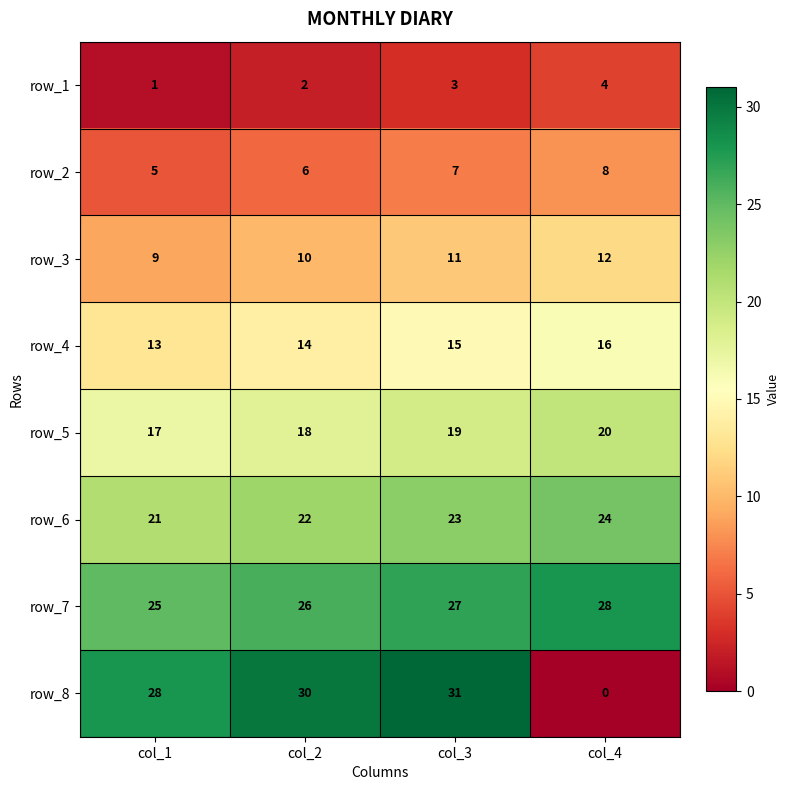

At col_4, list the series in order from largest to smallest.

row_7, row_6, row_5, row_4, row_3, row_2, row_1, row_8